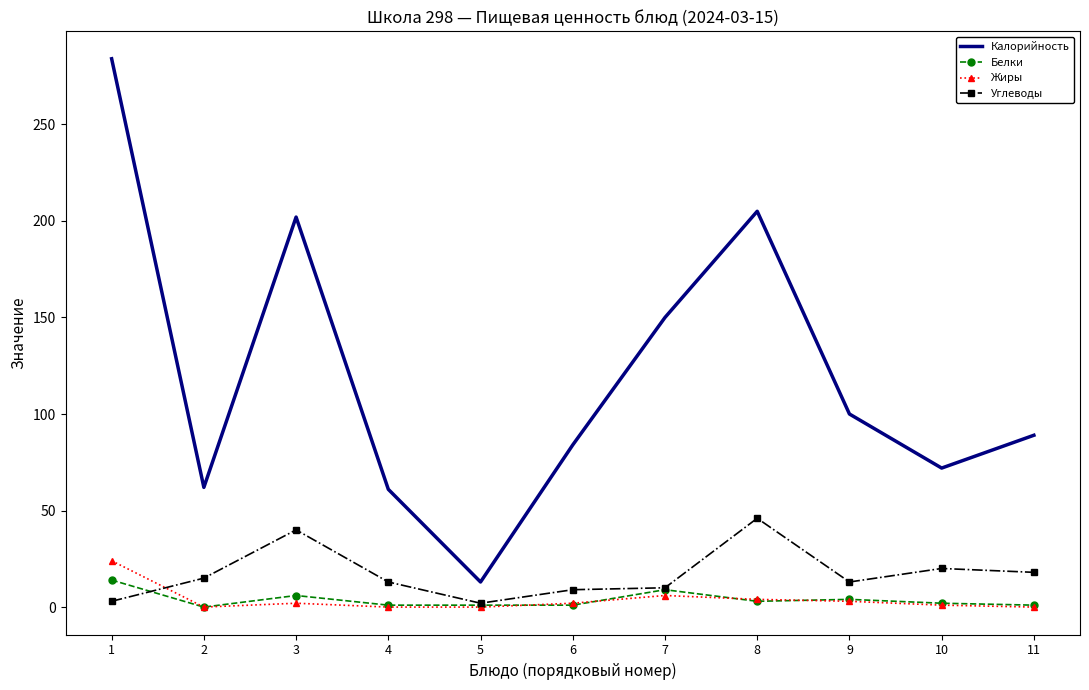

True or false: Калорийность and Белки cross at least once.

False